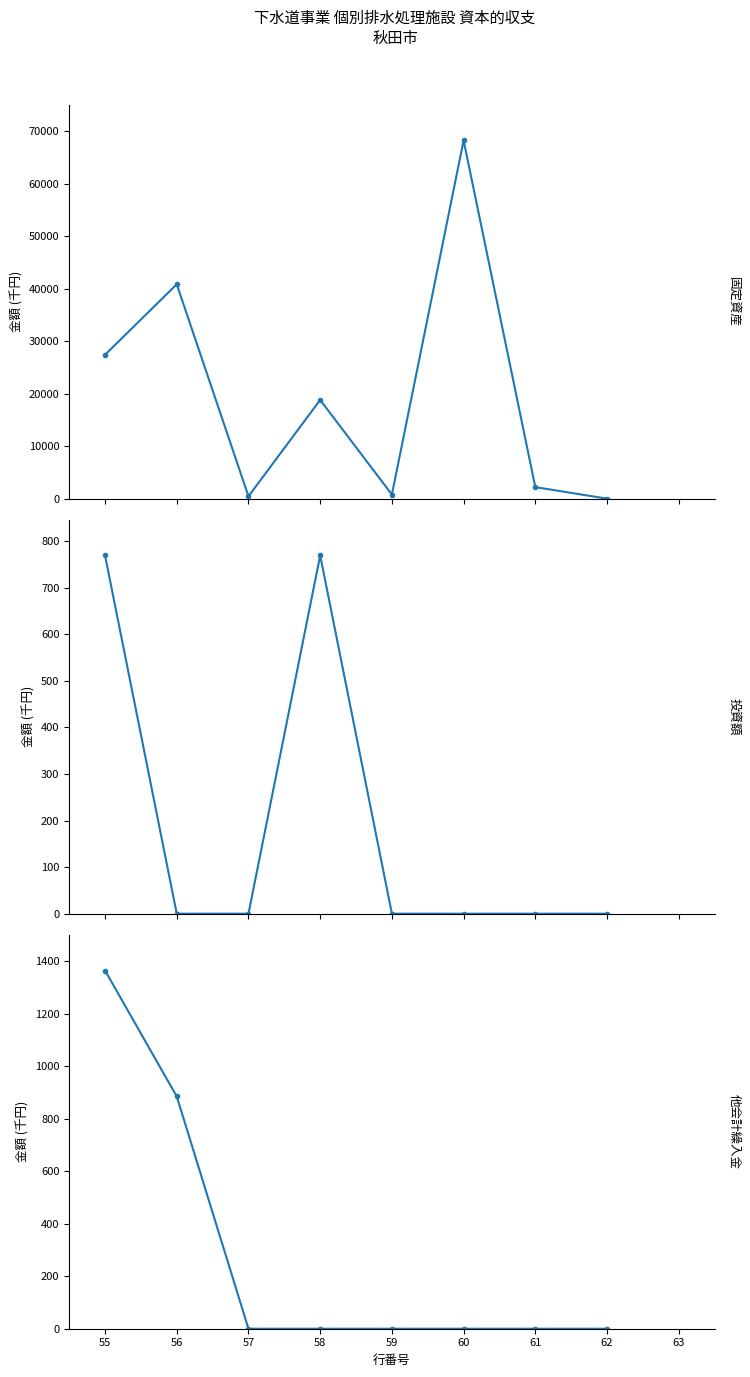

Which series has the largest range (max minus min)?

固定資産